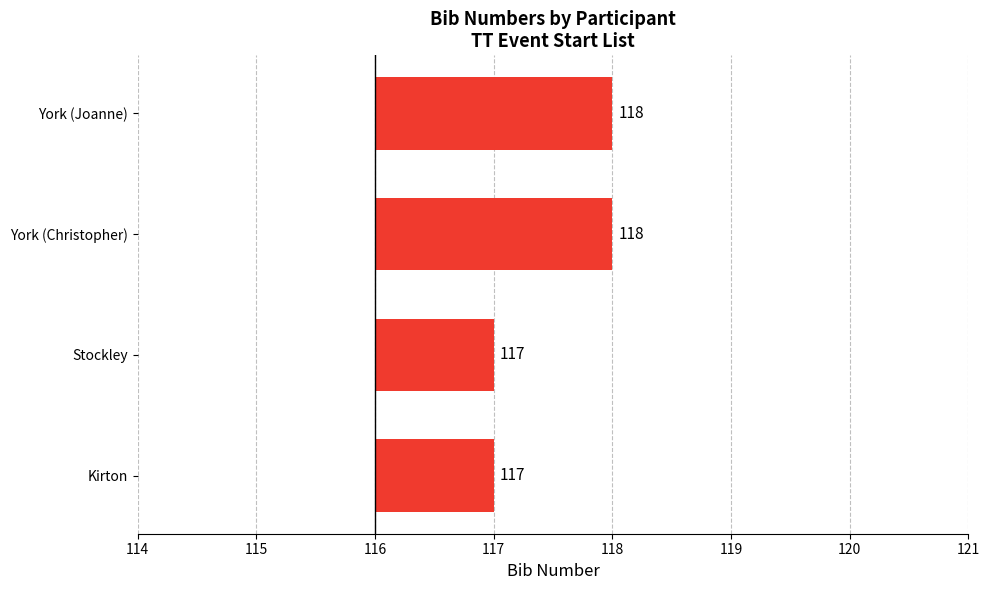

What is the difference between the second highest and second lowest values?

1